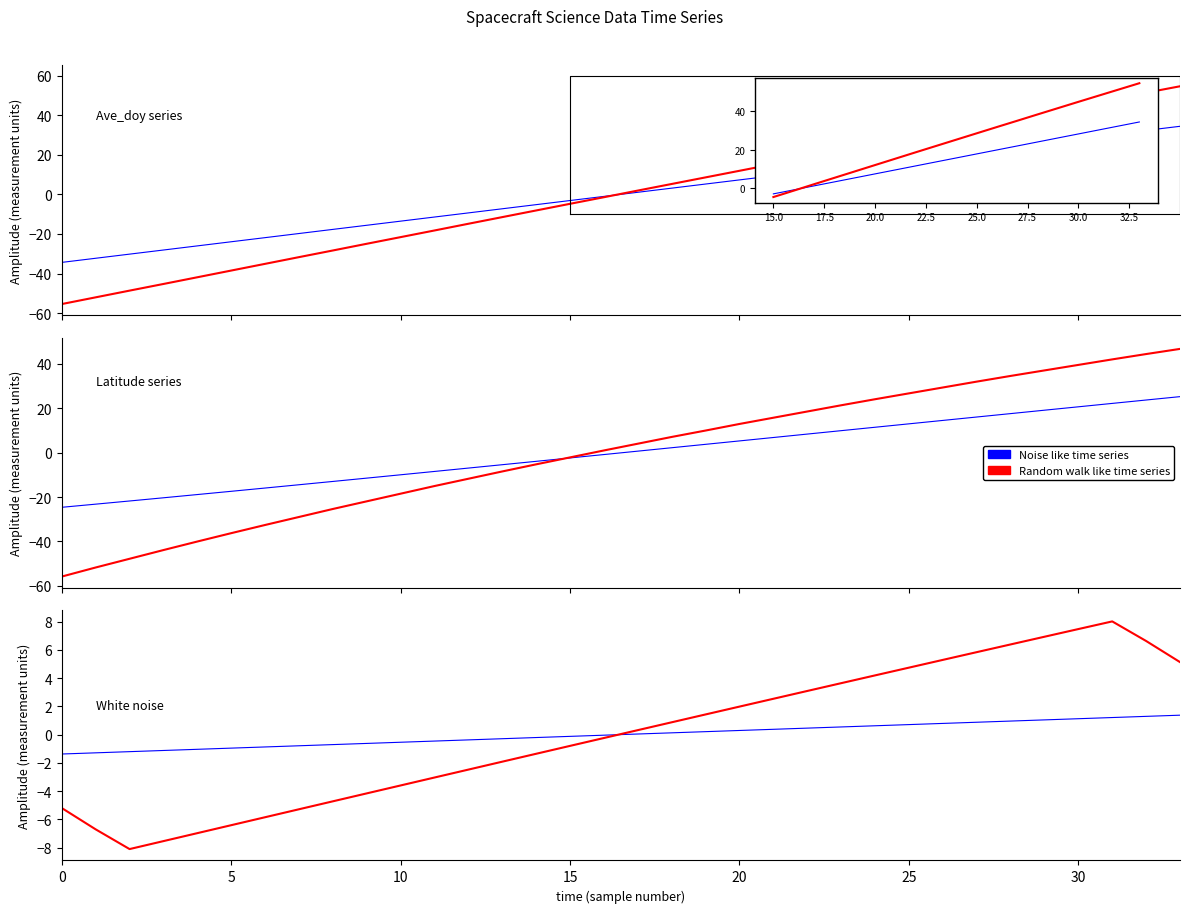

Is this an area chart (filled region under the line)?

No